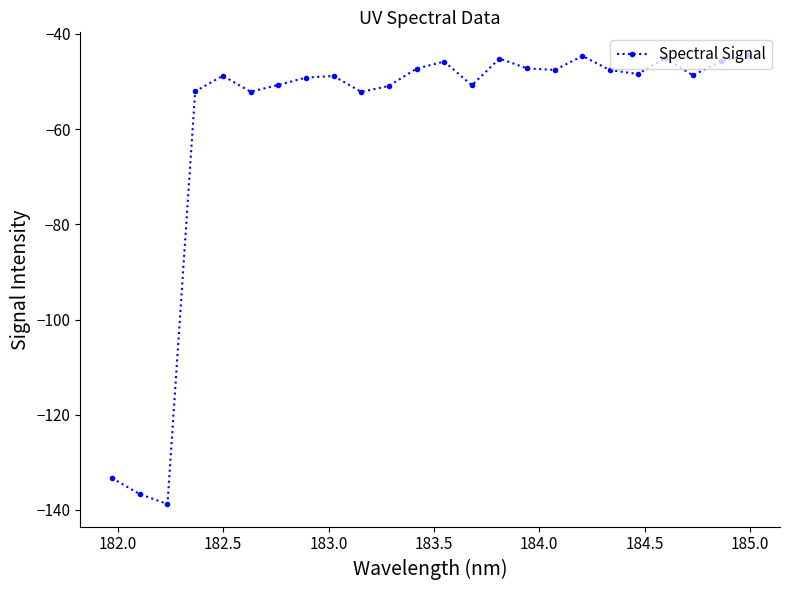

What is the value of the 11th point from the left?

-50.9